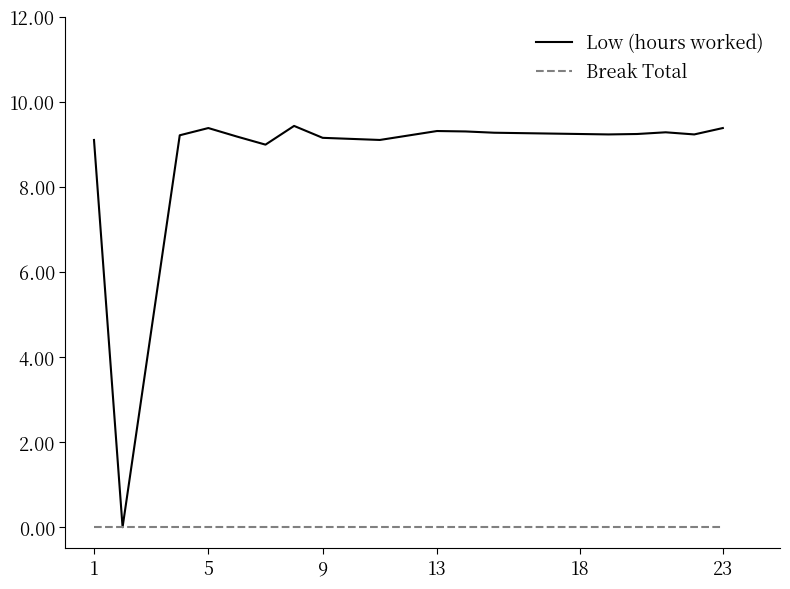

Does the chart display data point markers on the line(s)?

No